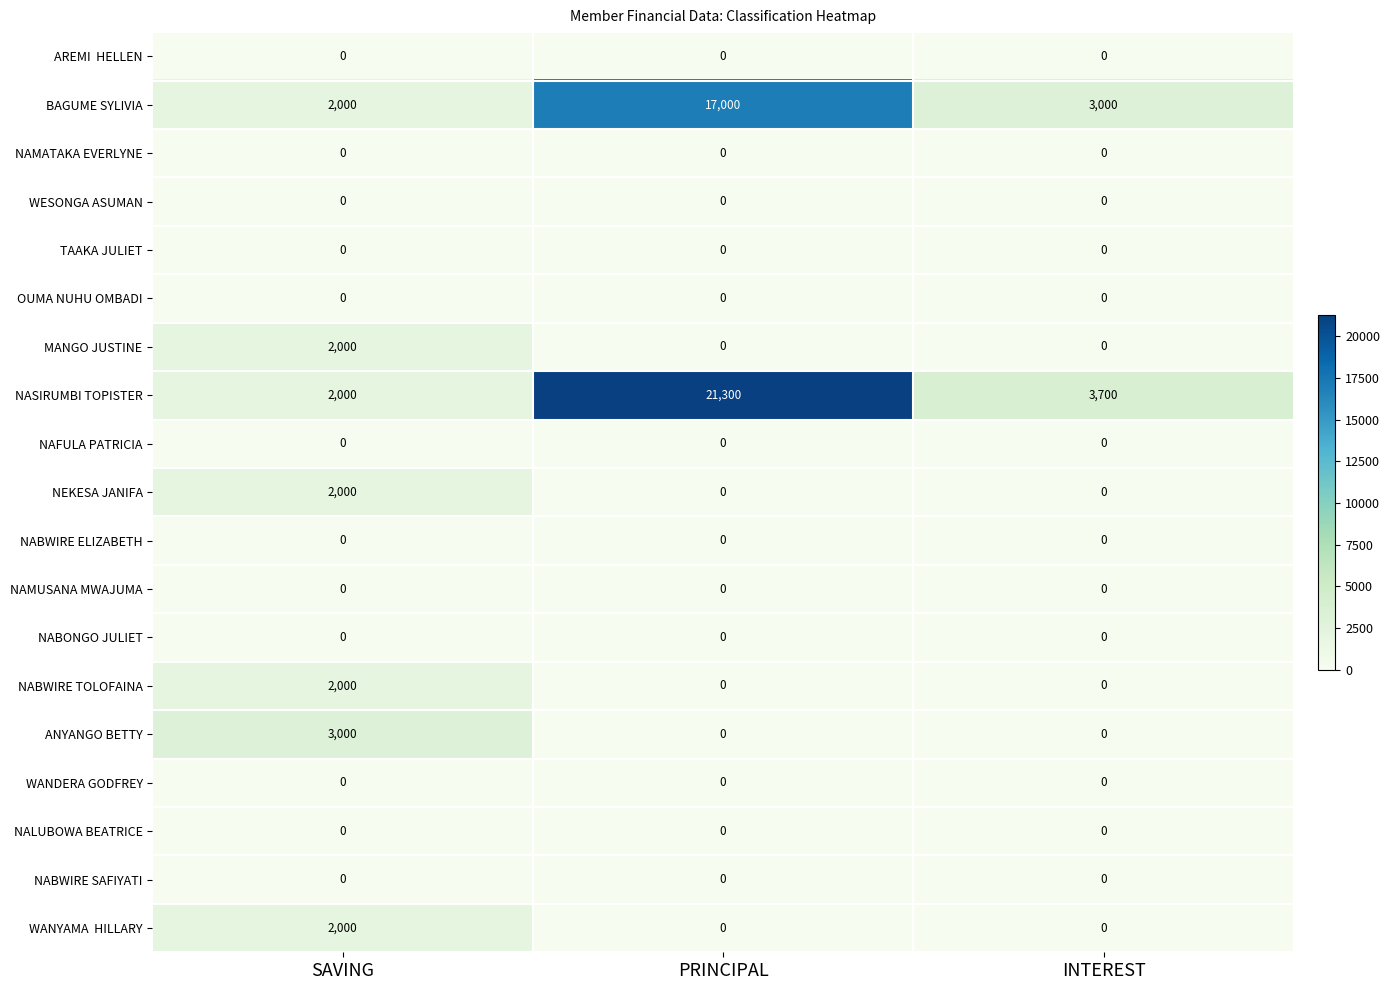

At which category is the sum across all series the highest?

PRINCIPAL